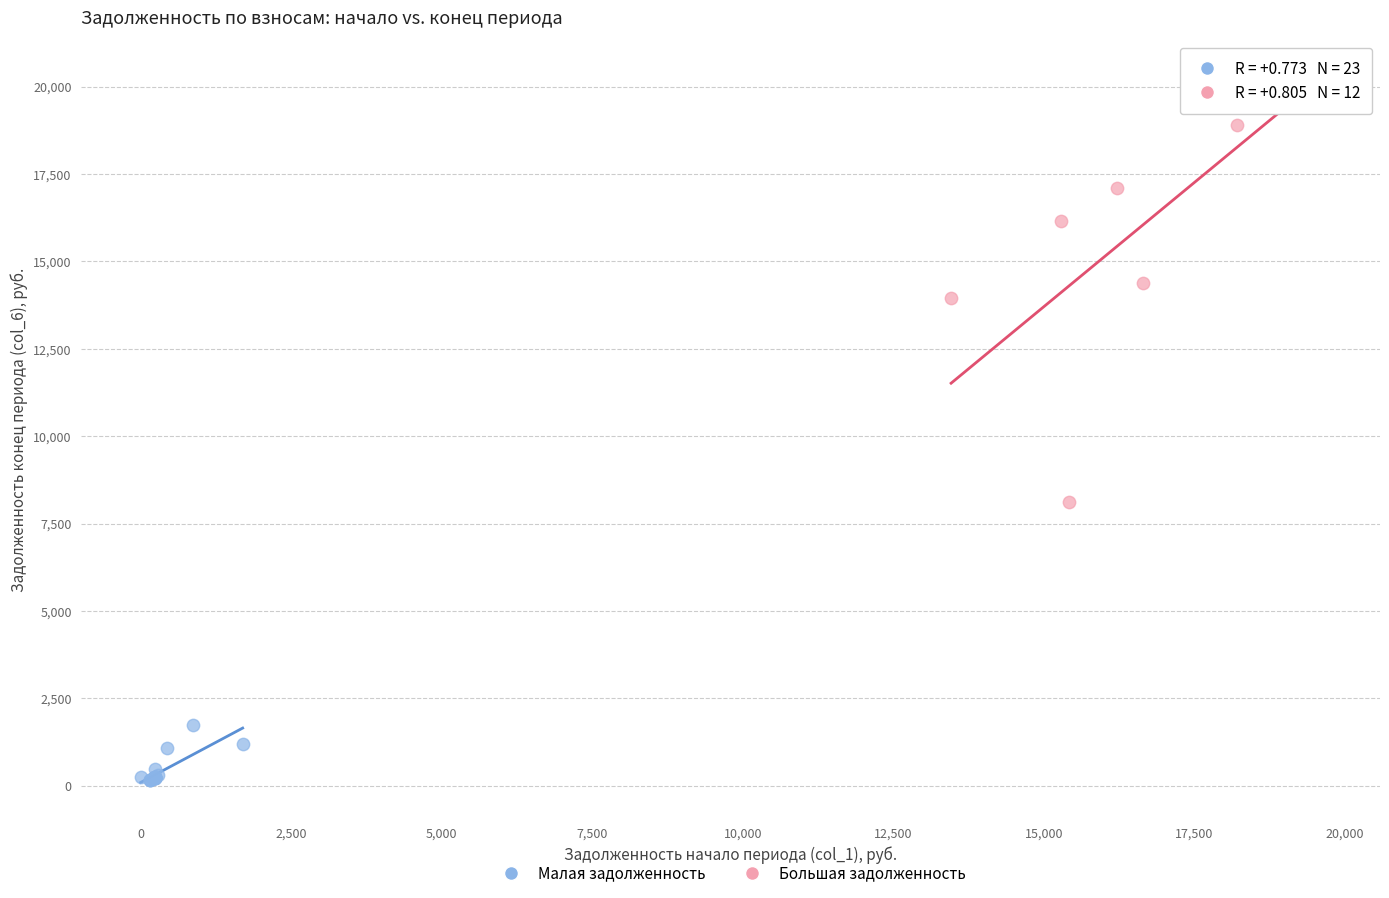

Which series contains the highest Y value?

Большая задолженность